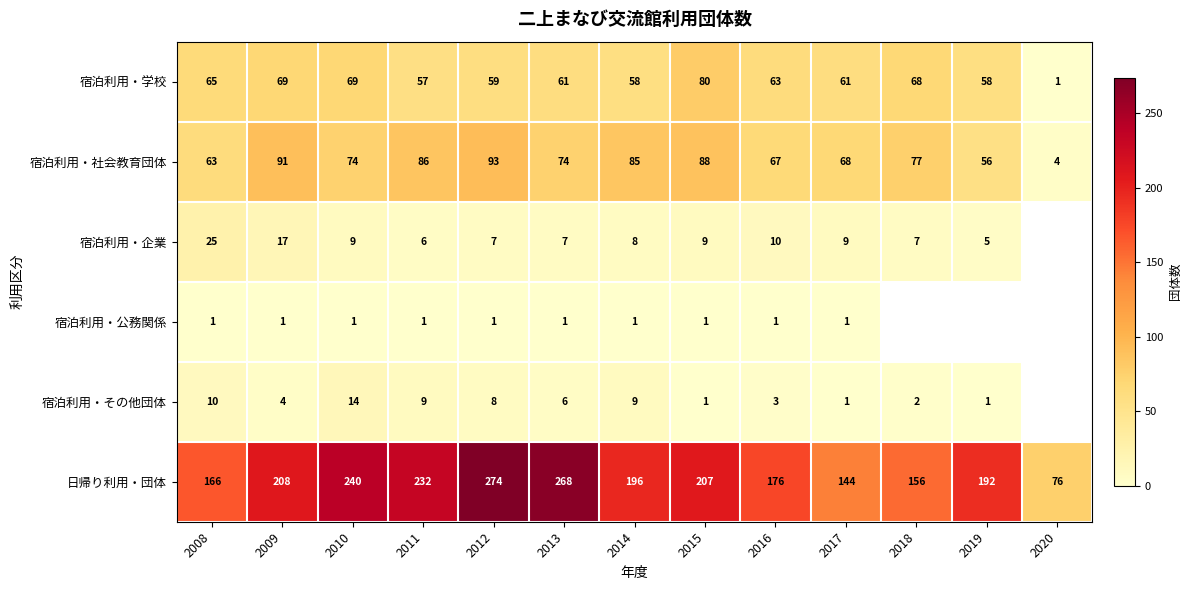

The value of 宿泊利用・公務関係 at 2008 is 1.6. True or false?

False